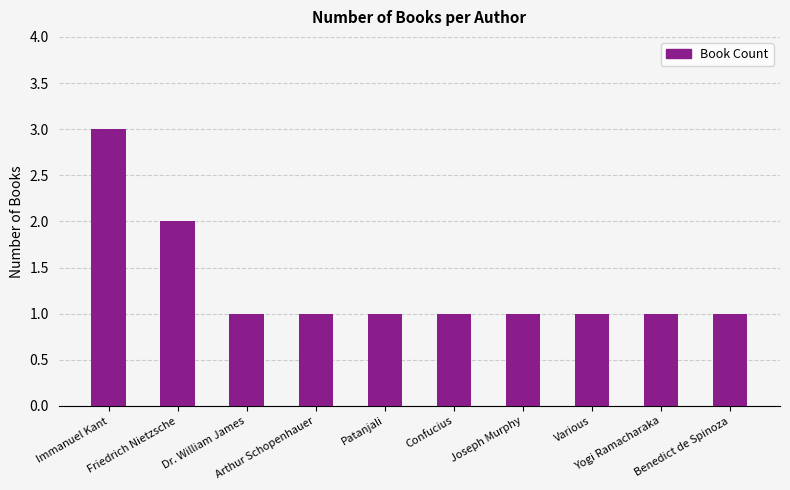

What is the average value?

1